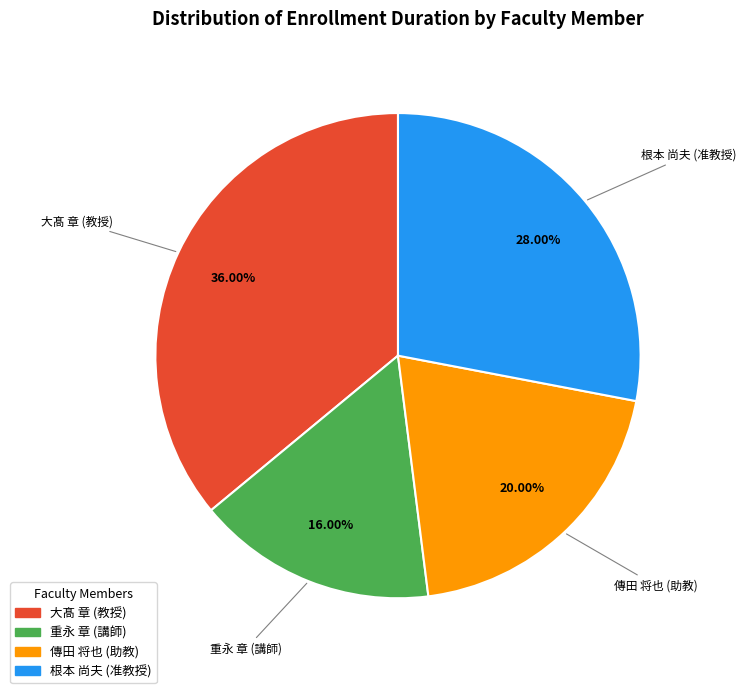

To the nearest percent, what is the difference between the 傳田 将也 (助教) and 大髙 章 (教授) slice percentages?

16%